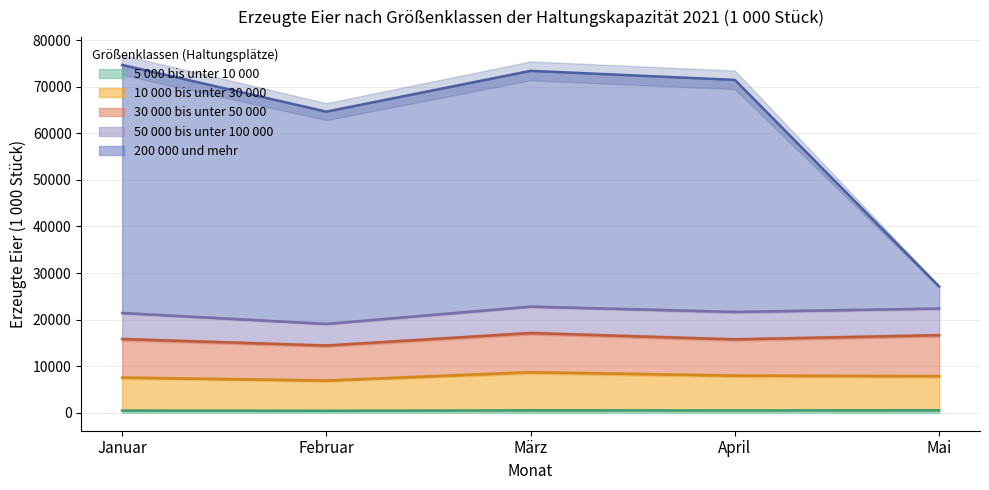

The 200 000 und mehr series shows 53233 at Januar. True or false?

True